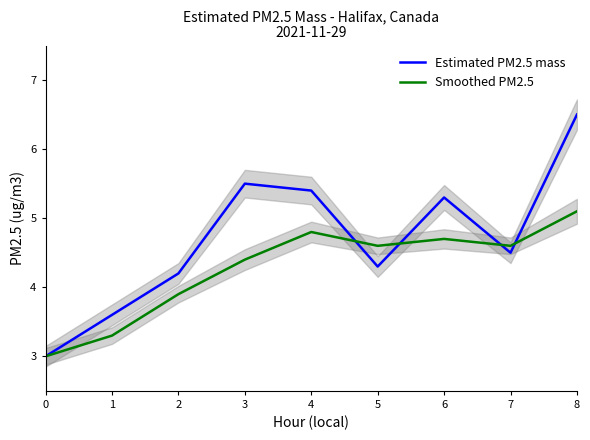

Rank the series by their maximum value, from lowest to highest.

Smoothed PM2.5, Estimated PM2.5 mass